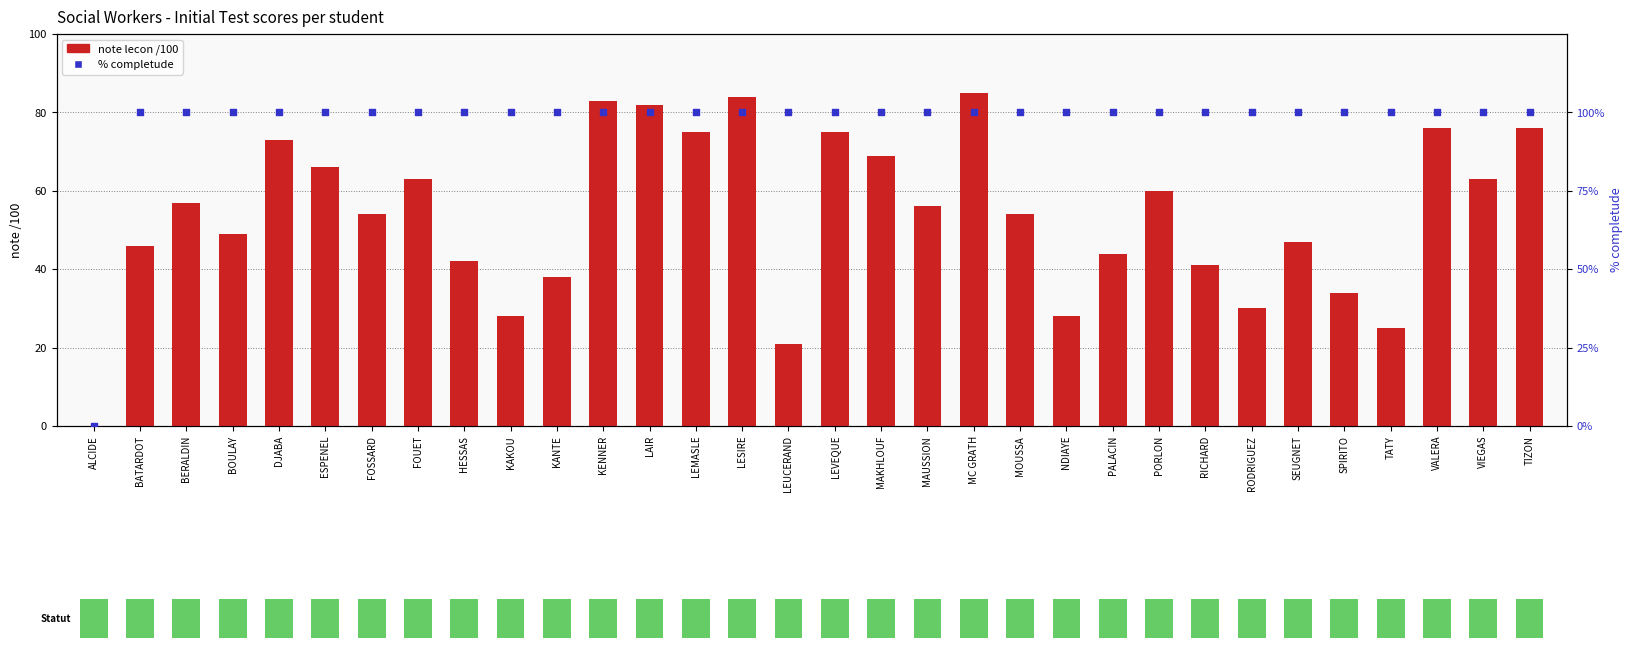

Which series contains the highest Y value?

% completude